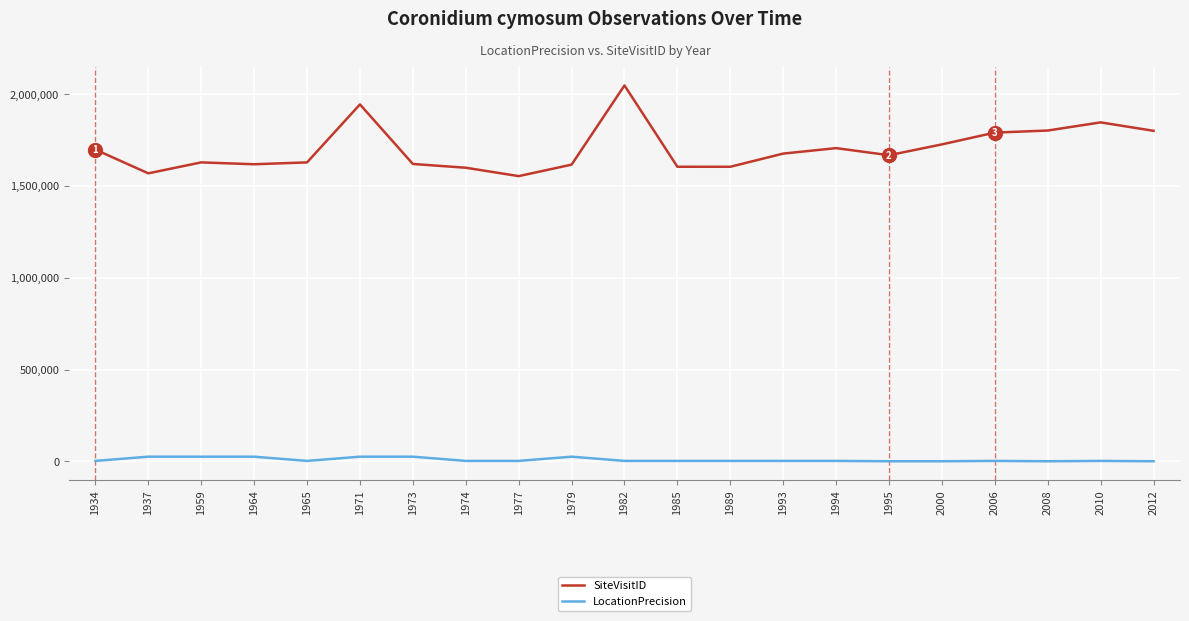

What value does the SiteVisitID series have at 1973?

1619986